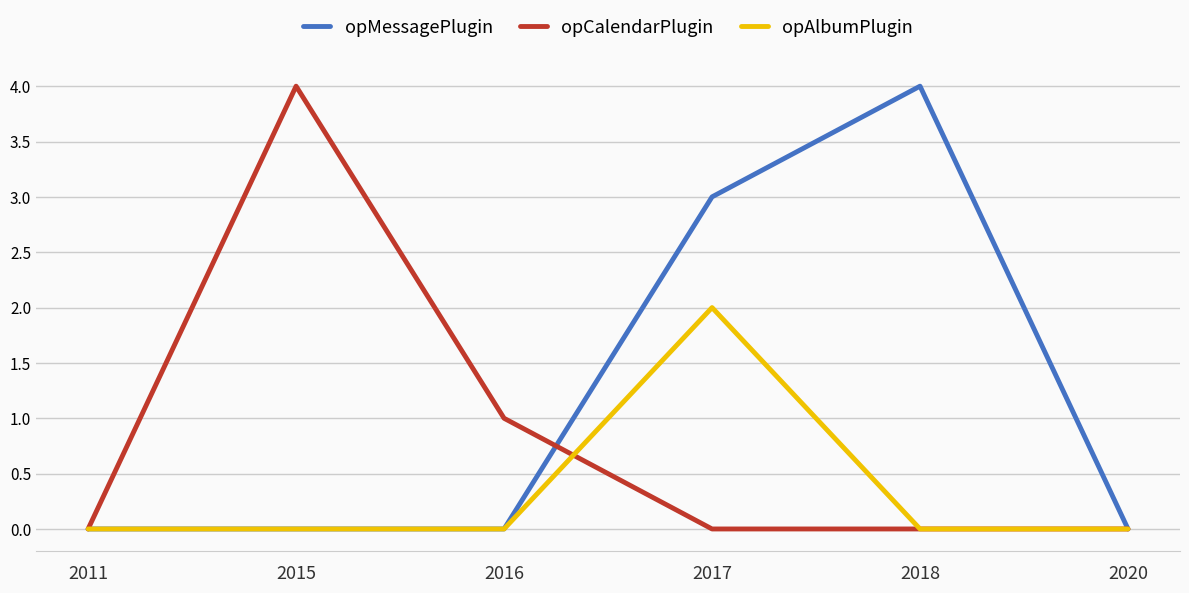

Is it true that opCalendarPlugin equals -2 at 2017?

False